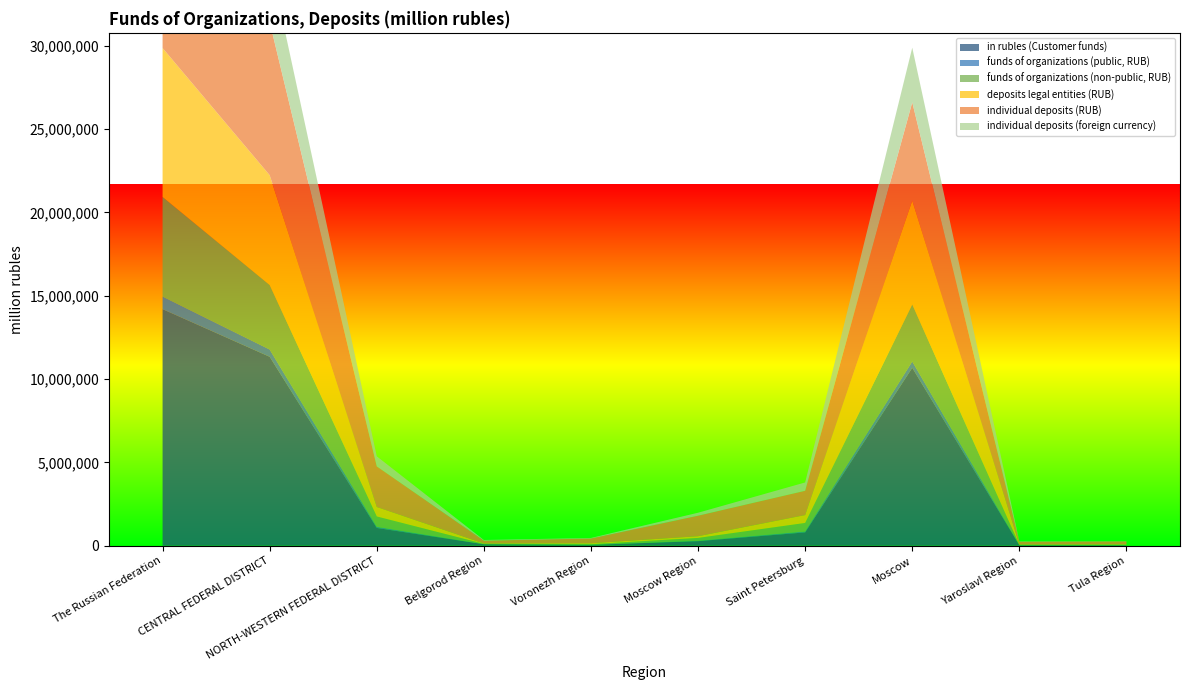

Reading left to right, extract all data points from this chart.

in rubles (Customer funds): 14195315	11335376	1064129	85839	49728	270964	797803	10672937	27499	26488
funds of organizations (public, RUB): 754898	436464	65788	1882	5444	22076	53271	381707	2604	3290
funds of organizations (non-public, RUB): 5975348	3871606	624817	21663	36893	172710	514145	3422776	20042	34197
deposits legal entities (RUB): 8936127	6590592	567181	21963	53372	102852	471645	6232892	19798	26781
individual deposits (RUB): 20640786	9195398	2435775	169934	283749	1229828	1457649	5894076	167916	165455
individual deposits (foreign currency): 5451785	3697229	606694	40969	35024	179532	501361	3280819	22800	13543